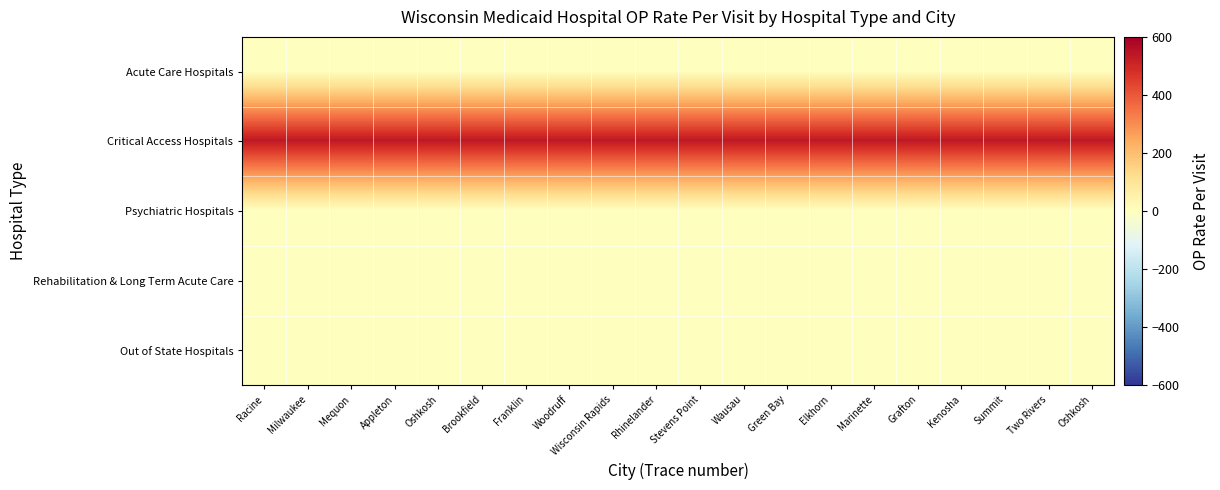

Between Milwaukee and Grafton, which series saw the biggest shift?

Acute Care Hospitals